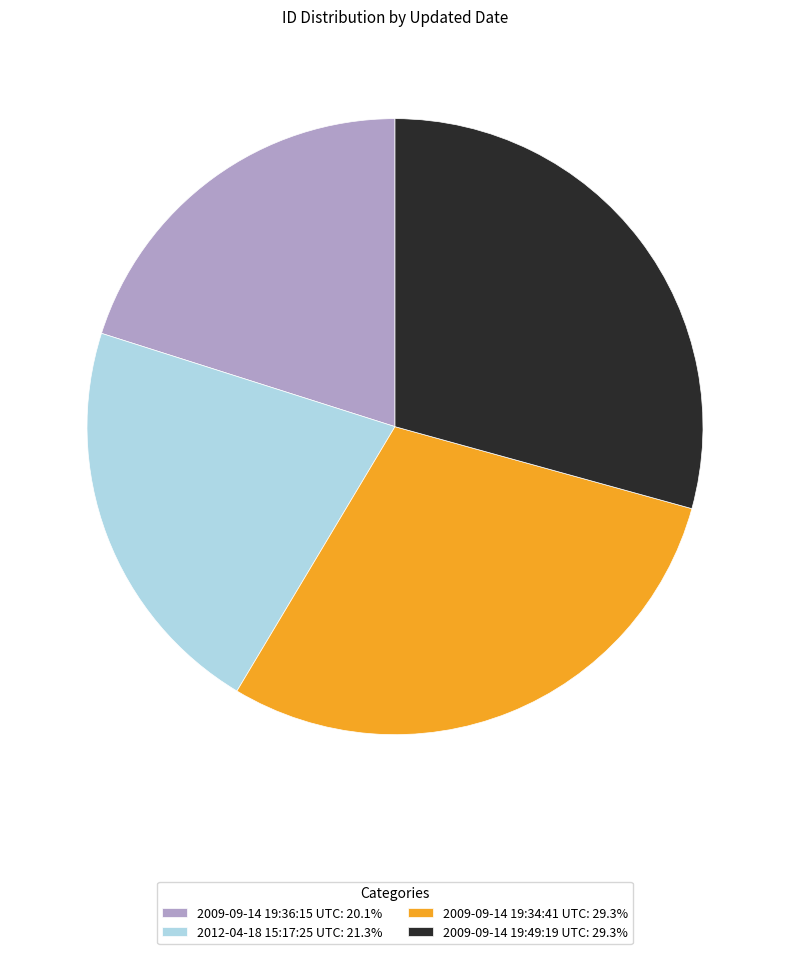

Does 2009-09-14 19:34:41 UTC represent more than half of the total?

No